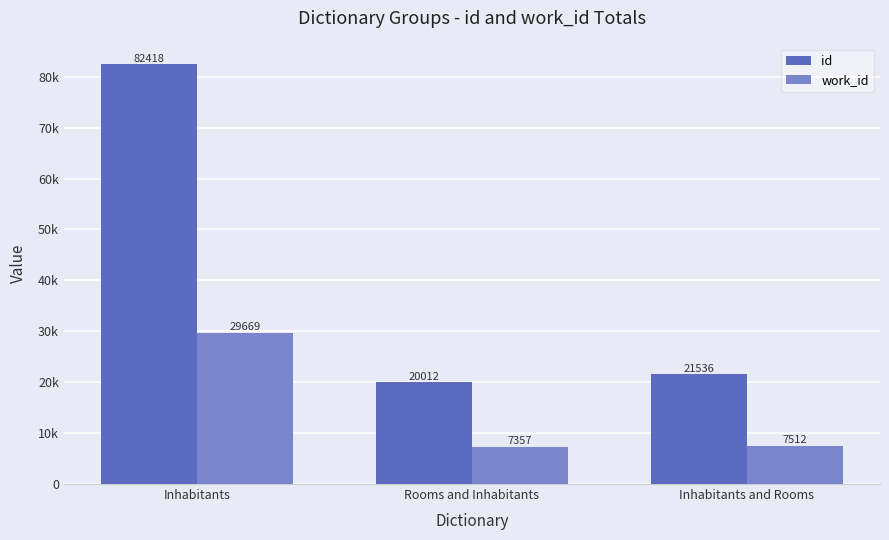

Which category has the lowest value across all series?

Rooms and Inhabitants